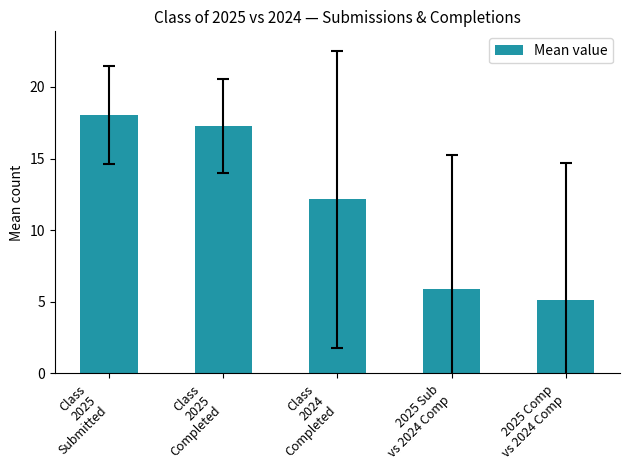

True or false: the data shows 12.2 at Class
2024
Completed.

True